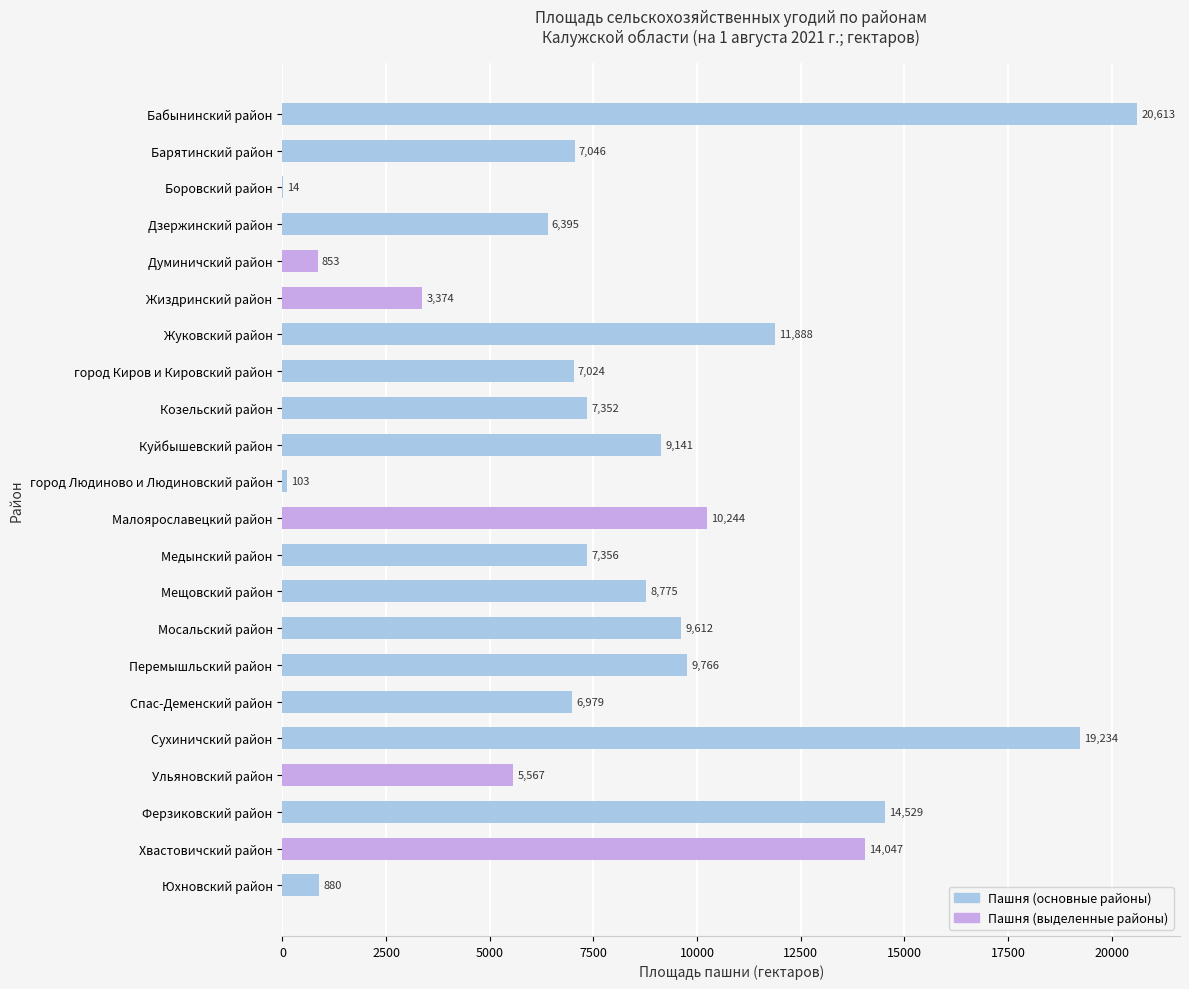

What is the average value?

8217.8